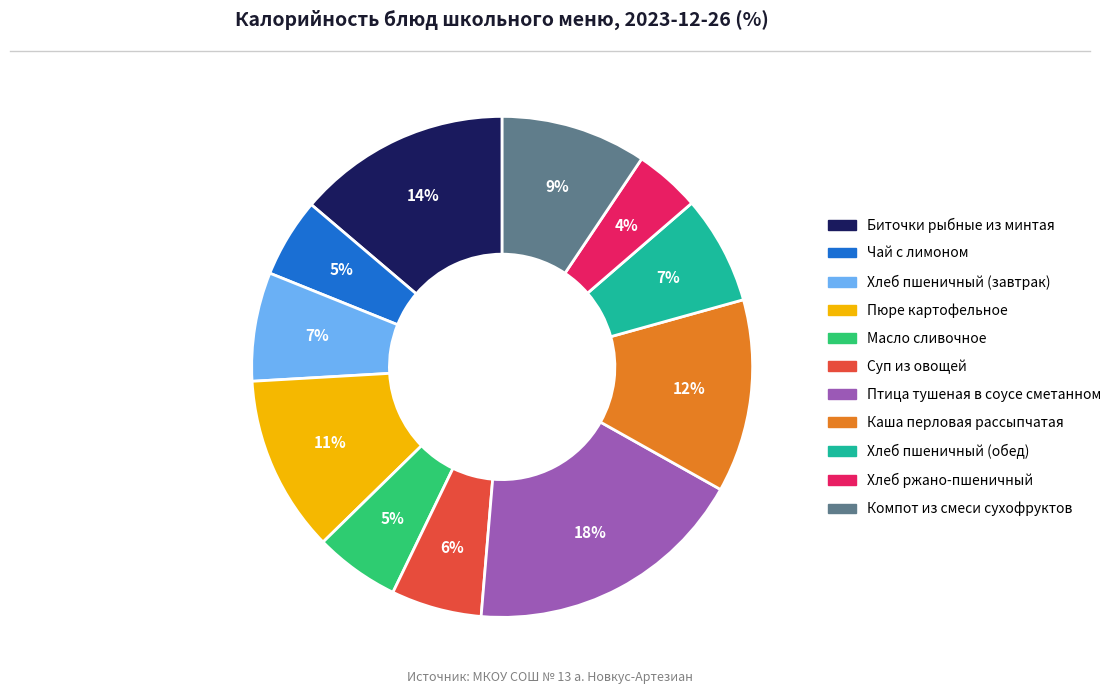

What is the largest slice in the pie chart?

Птица тушеная в соусе сметанном